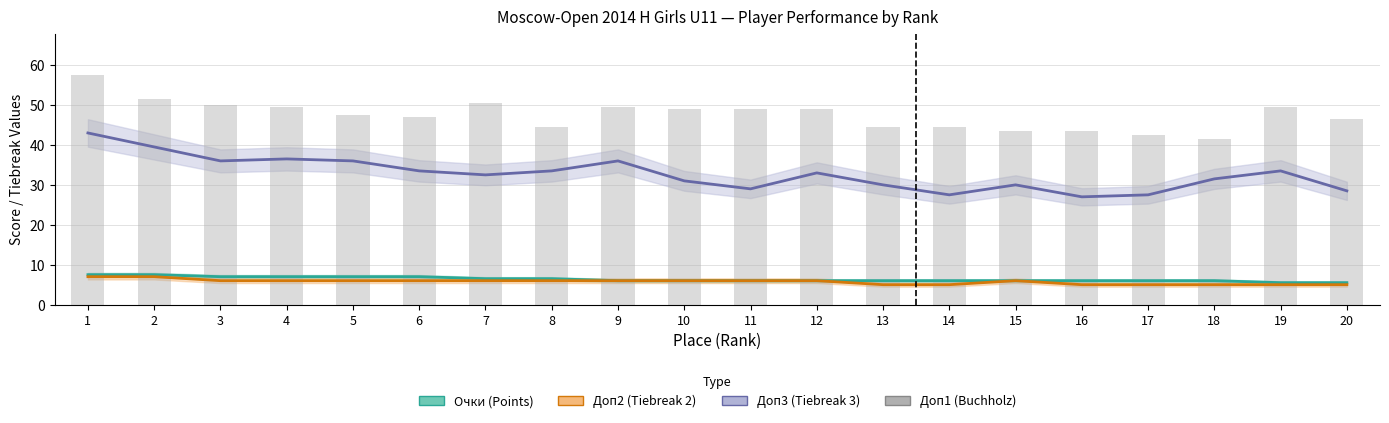

At which label does the data first exceed 49?

1